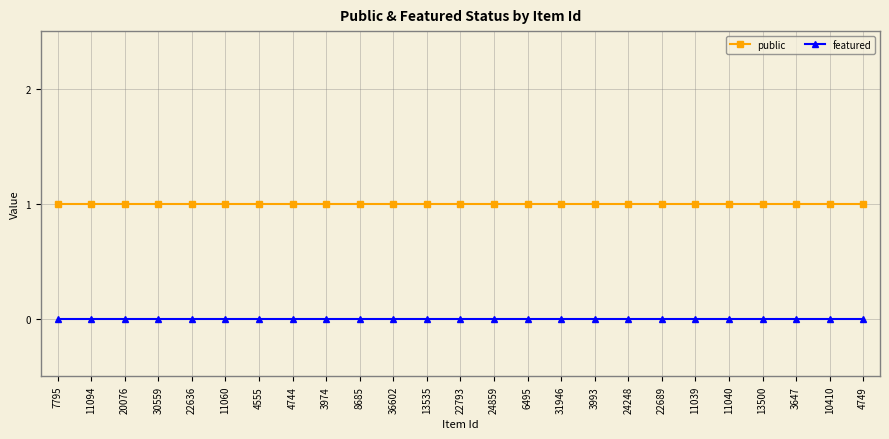

Is it true that public equals 1 at 24248?

True